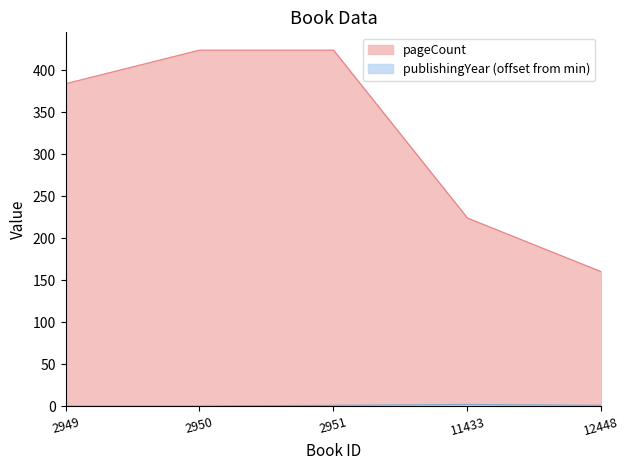

Which category has the lowest value across all series?

2949